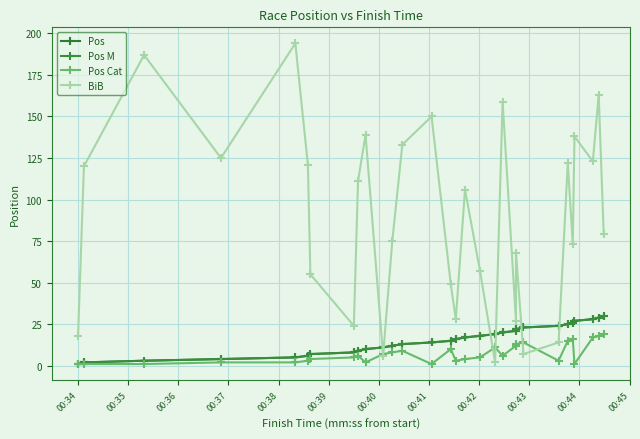

True or false: BiB has more than 0 interior local peaks.

True